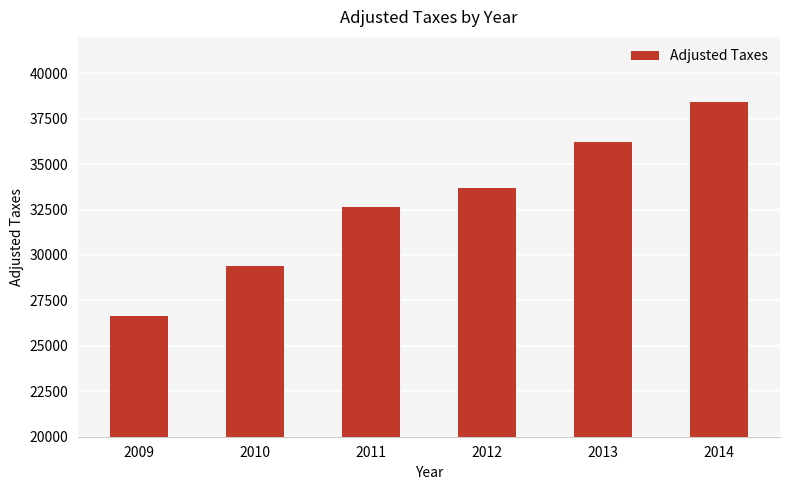

What is the sum of all values?

196948.4